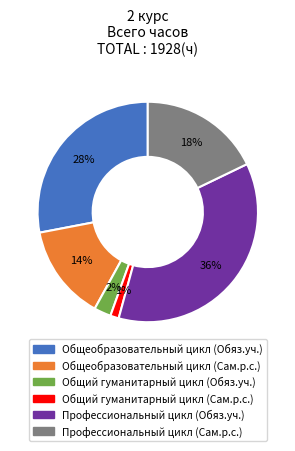

Do Общий гуманитарный цикл (Обяз.уч.) and Общеобразовательный цикл (Обяз.уч.) together represent more than half of the pie?

No